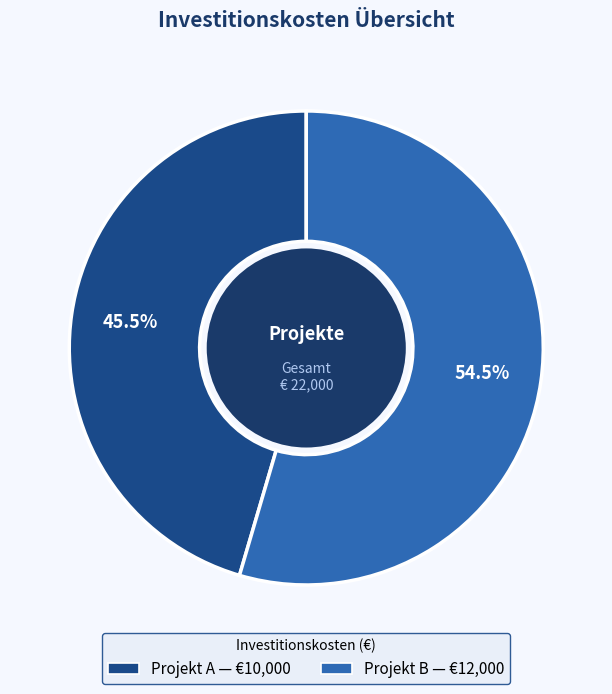

Between Projekt B and Projekt A, which is larger?

Projekt B